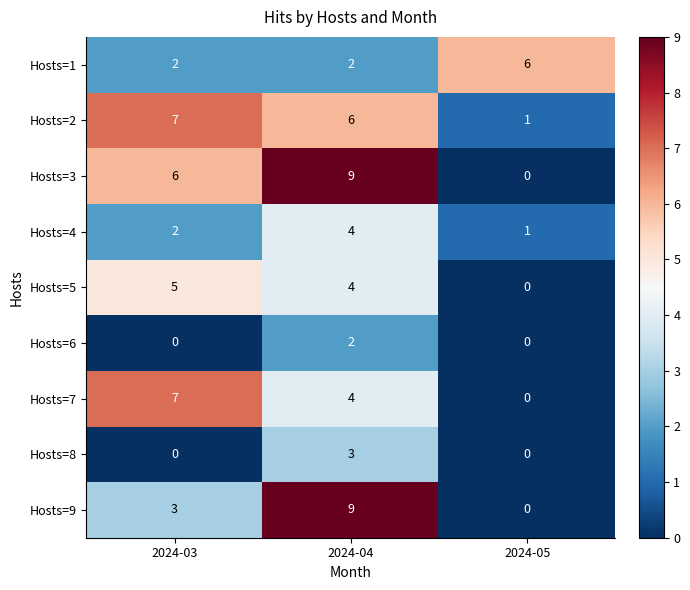

The Hosts=9 series shows -6 at 2024-05. True or false?

False